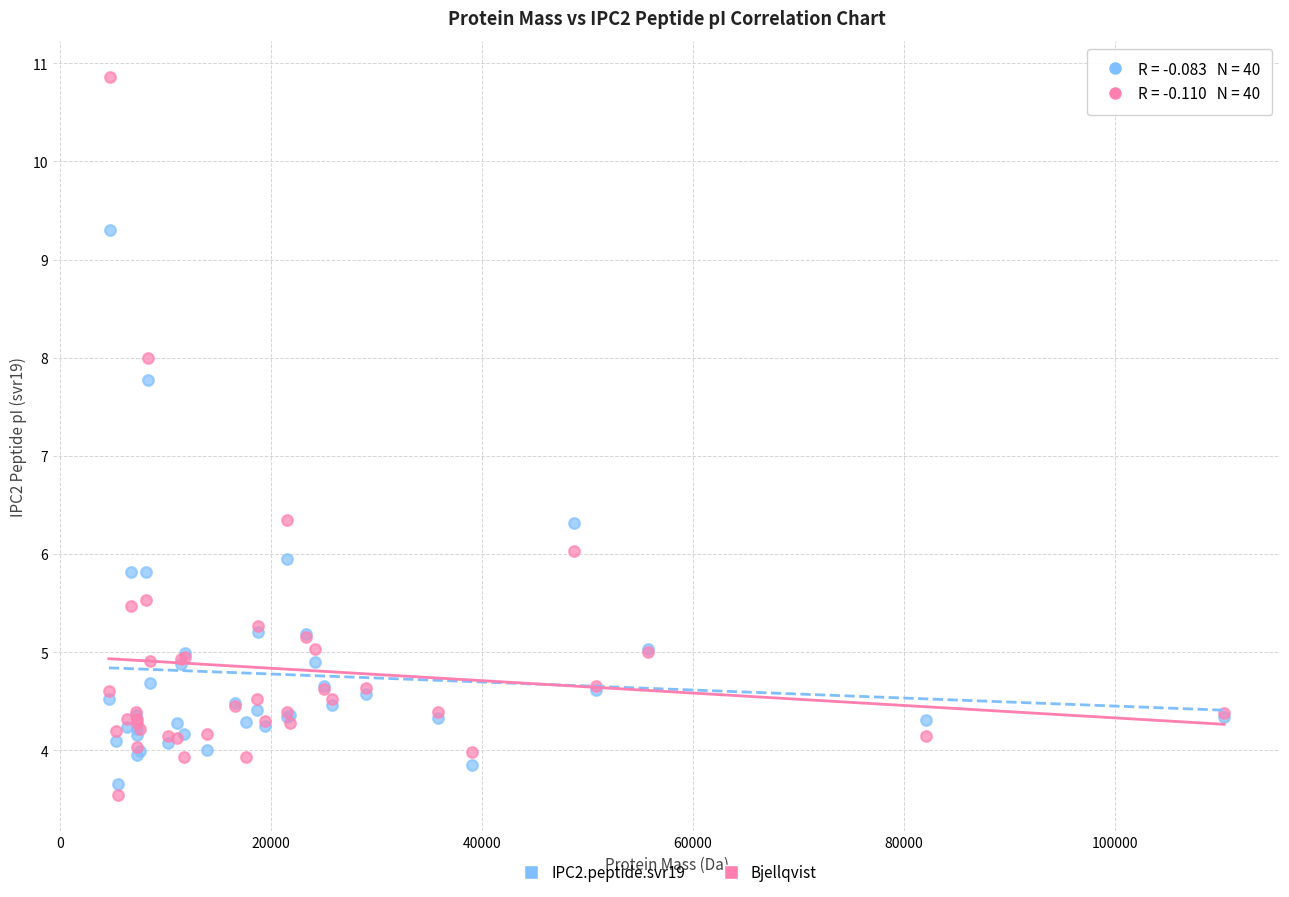

Which series reaches the minimum Y coordinate?

Bjellqvist